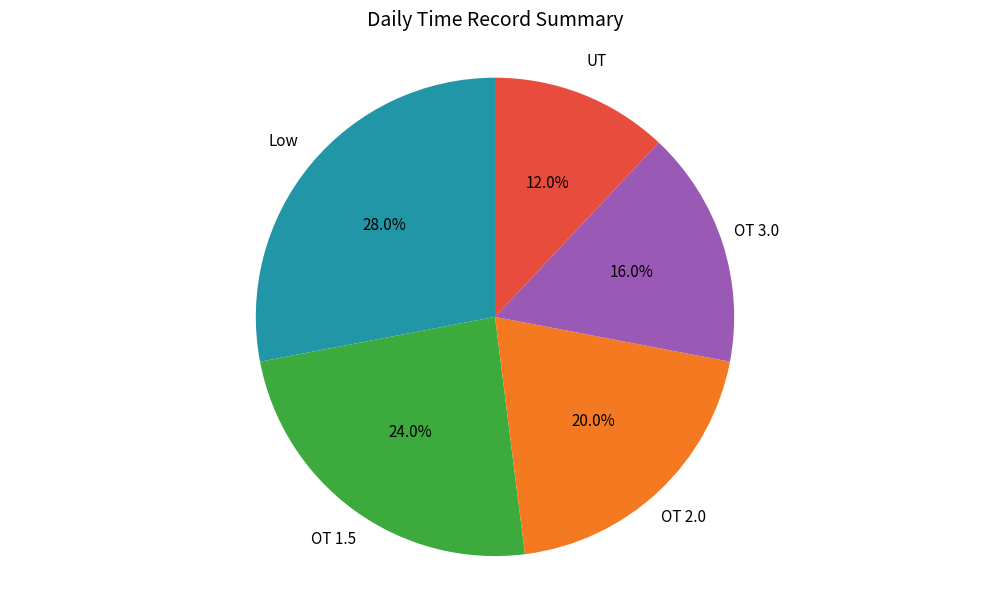

To the nearest percent, what is the difference between the largest and smallest slice percentages?

16%